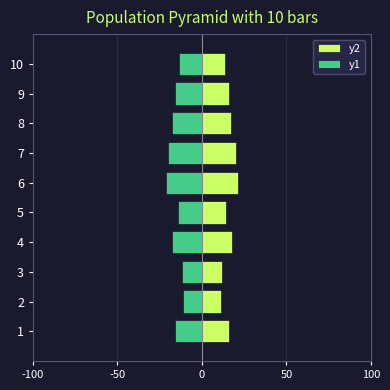

Reading right to left, what are all the values shown in this chart?

y2: -13.5	-16.1	-17.5	-20.0	-21.4	-14.5	-17.9	-11.7	-11.2	-15.9
y1: 13.5	16.1	17.5	20.0	21.4	14.5	17.9	11.7	11.2	15.9